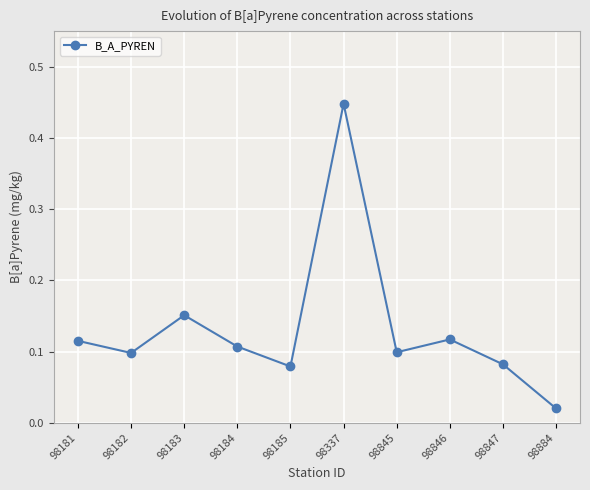

What is the sum of all values?

1.3